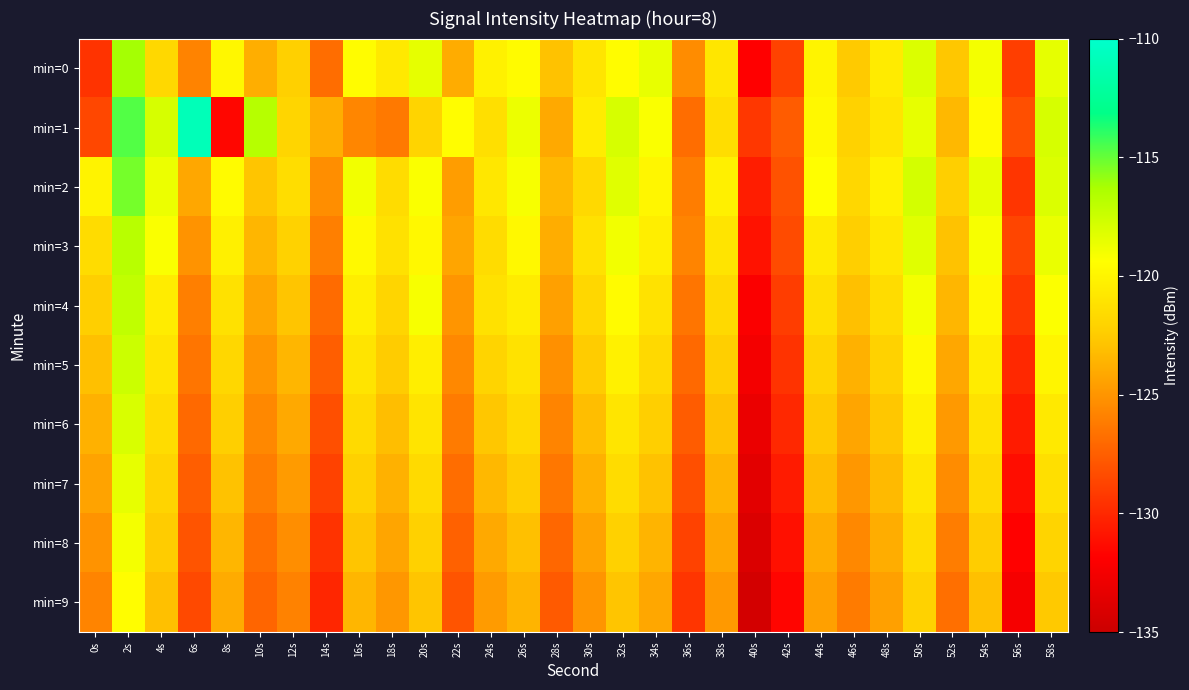

What is the spread (max minus min) of values at 28s?

4.8